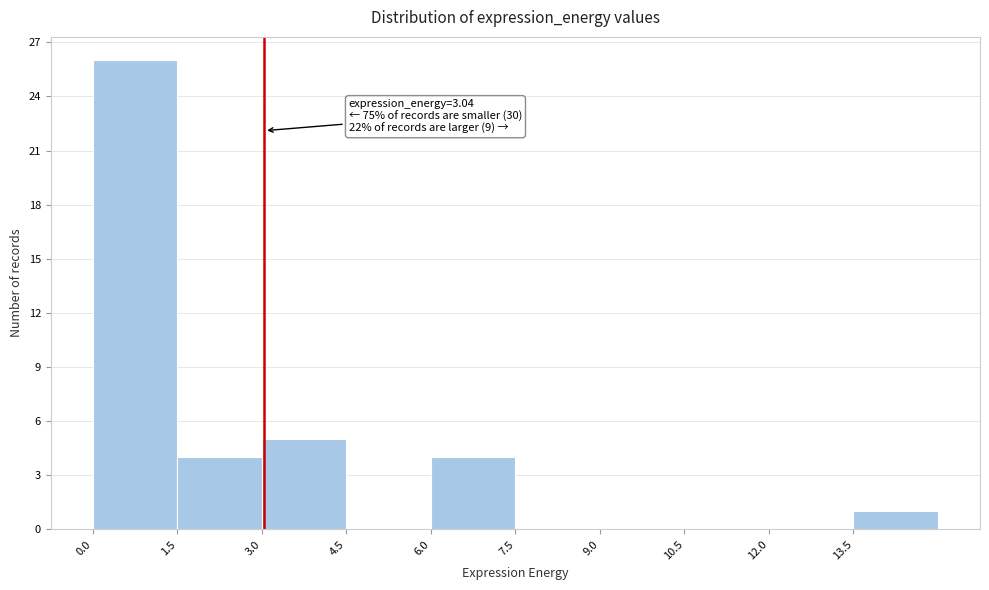

Over which range of the x-axis is the bar tallest?

0.0 to 1.5